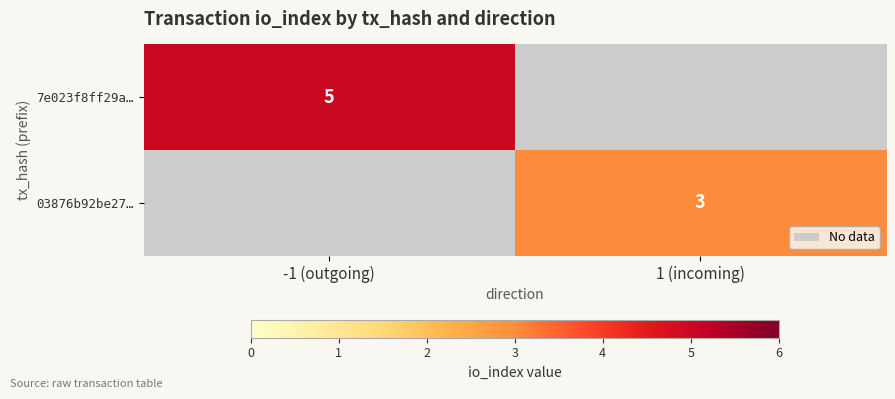

The value of 03876b92be27… at 1 (incoming) is 5. True or false?

False